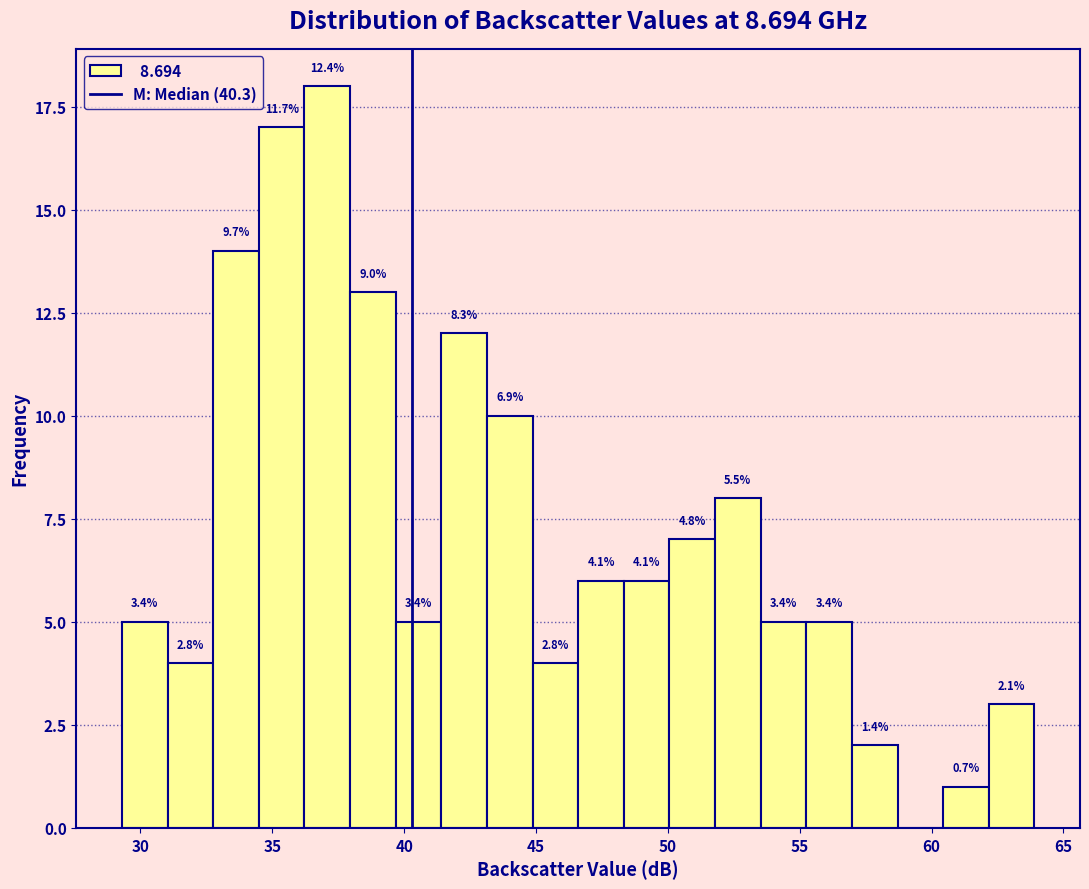

Around what value on the x-axis is the tallest bar? Give the approximate position of its centre, as read against the axis.

37.0